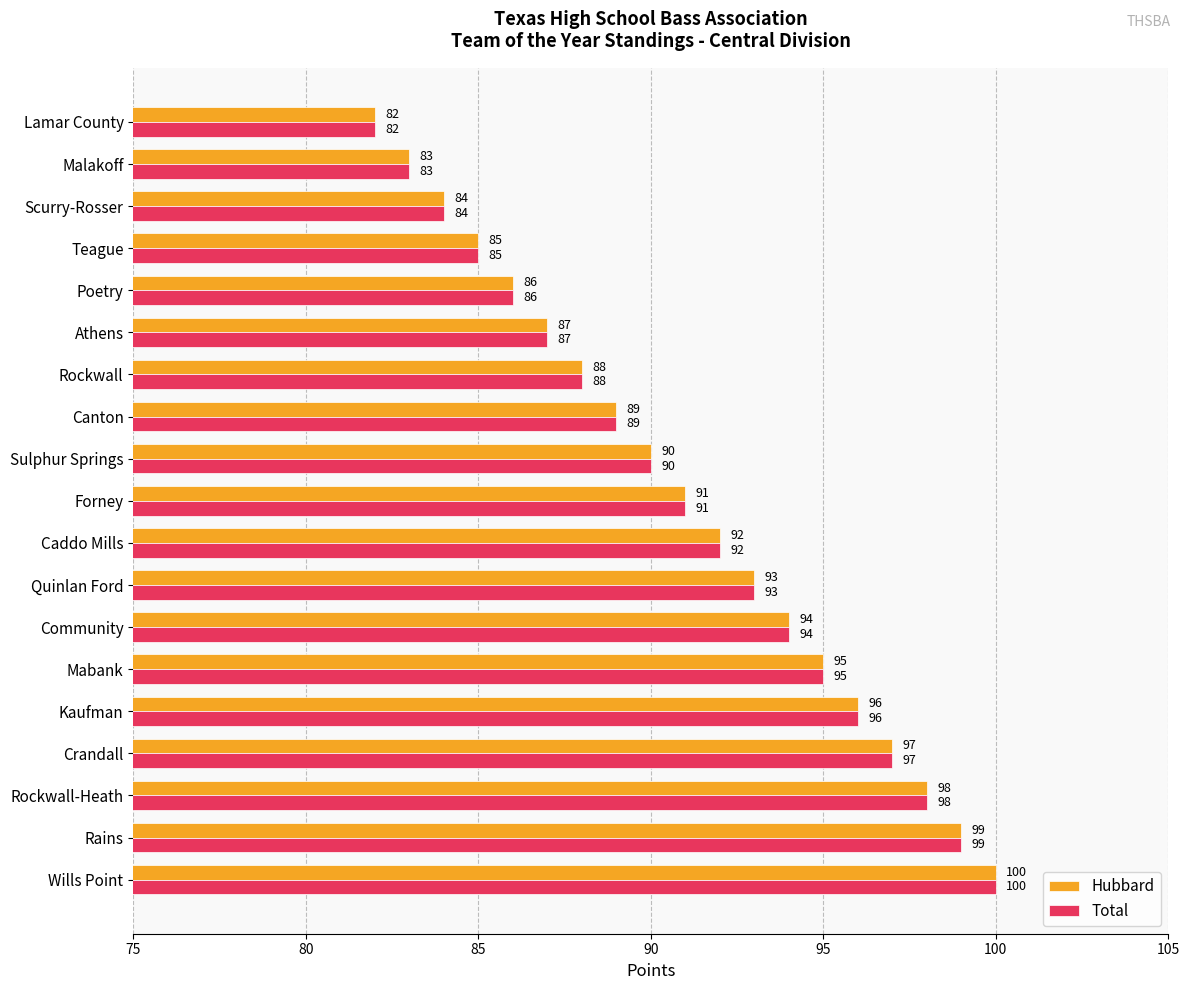

What is the approximate value of Hubbard at Mabank, to the nearest 10?

100